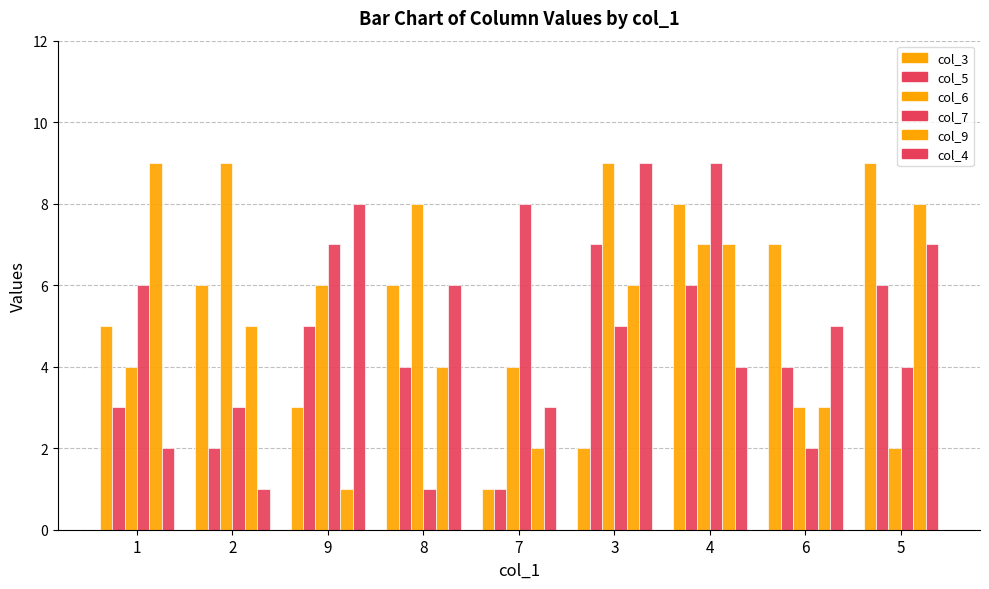

What is the label of the 1st bar from the right?

5